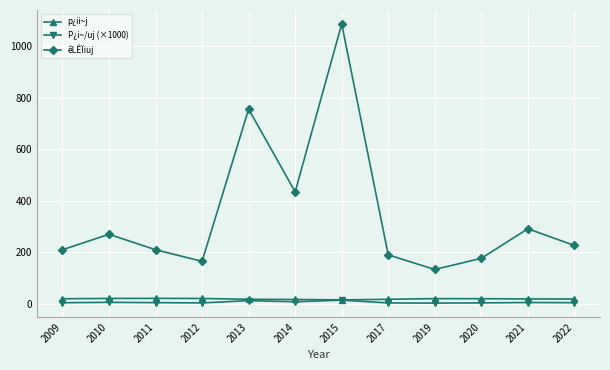

How many values in the P¿i~/uj (×1000) series exceed 4?

8